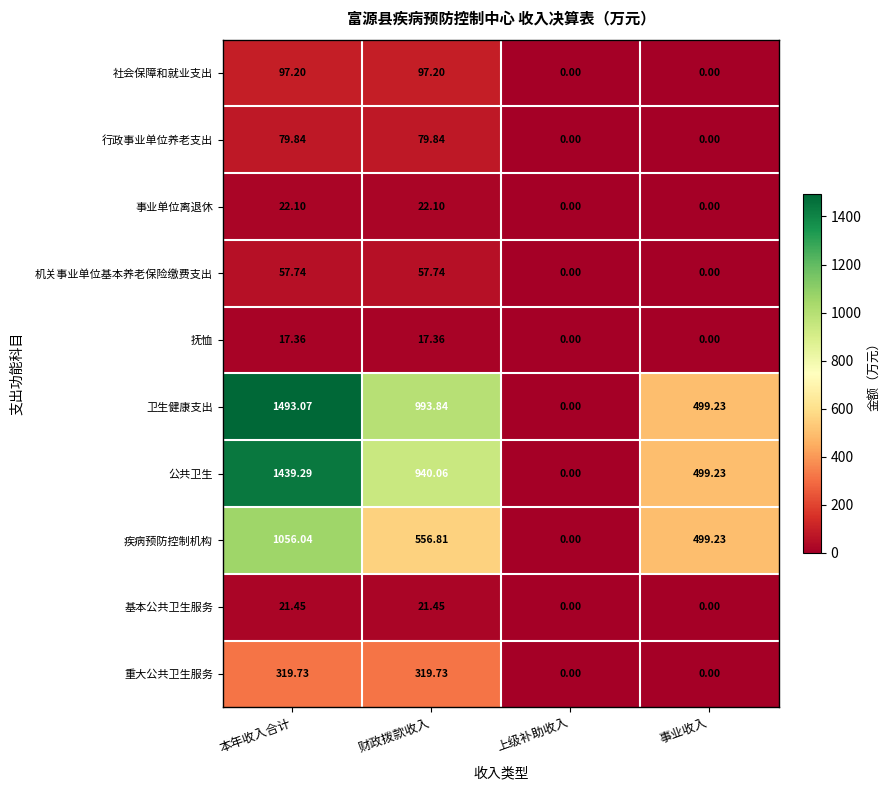

Count the number of categories in the chart.

4